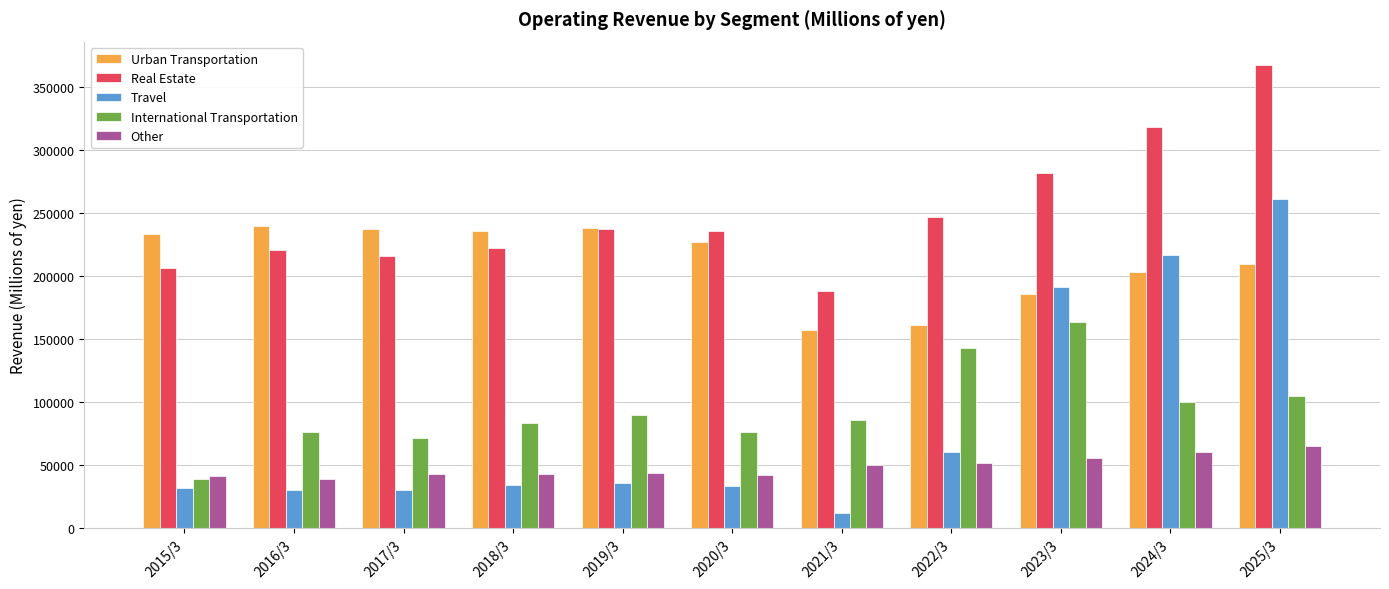

Rank the series by their maximum value, from highest to lowest.

Real Estate, Travel, Urban Transportation, International Transportation, Other